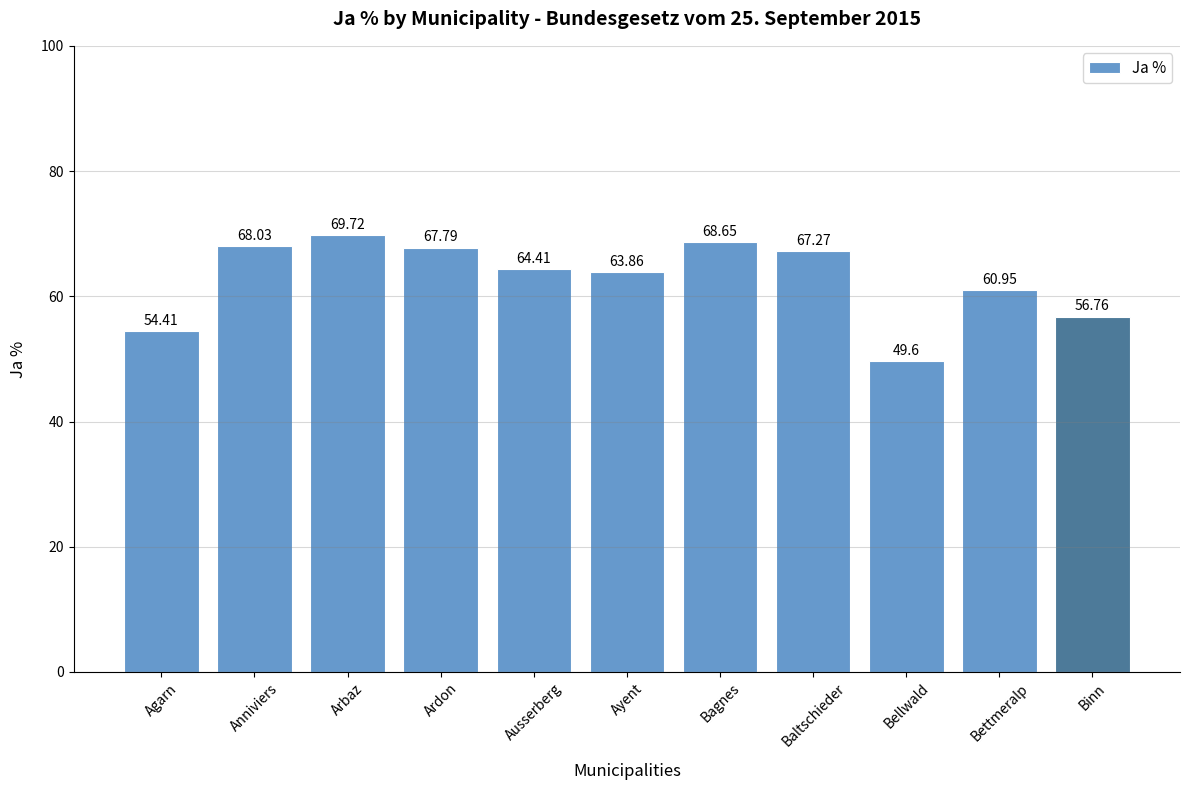

Are the bars grouped side by side (vs. stacked)?

No